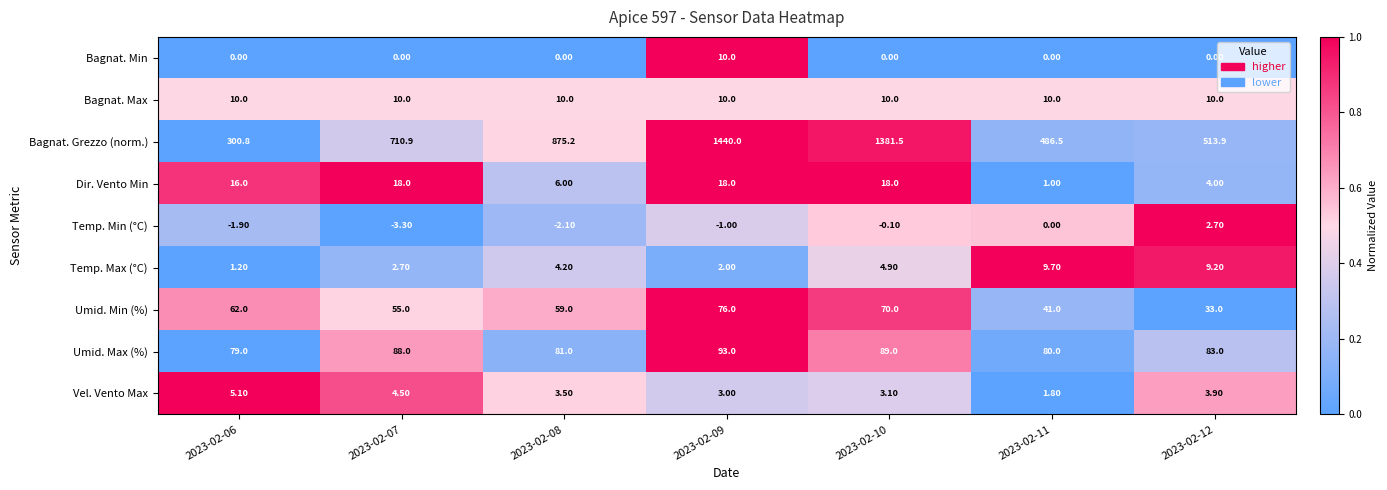

What is the difference between the highest and lowest values at 2023-02-12?

513.9